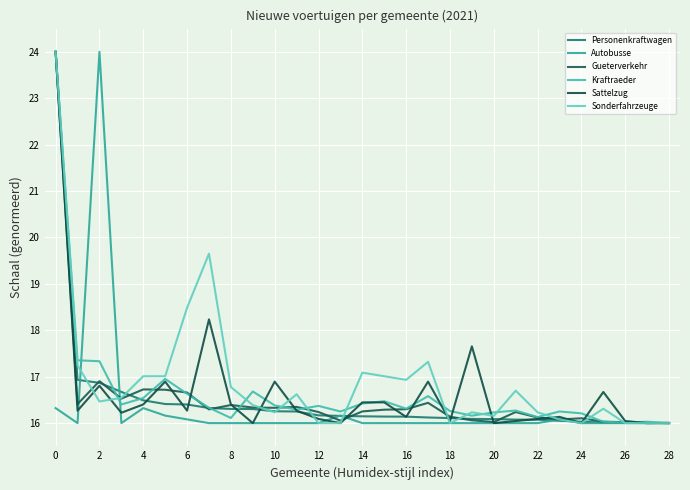

How many lines are shown in the chart?

6